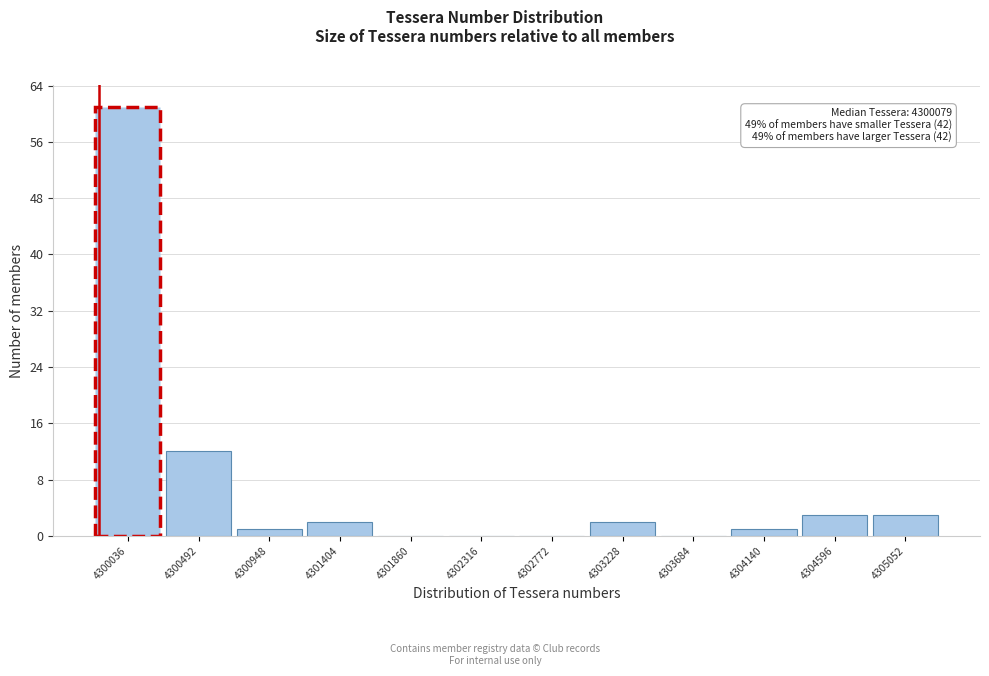

Reading right to left, transcribe all the data shown in this chart.

4305052=3	4304596=3	4304140=1	4303684=0	4303228=2	4302772=0	4302316=0	4301860=0	4301404=2	4300948=1	4300492=12	4300036=61